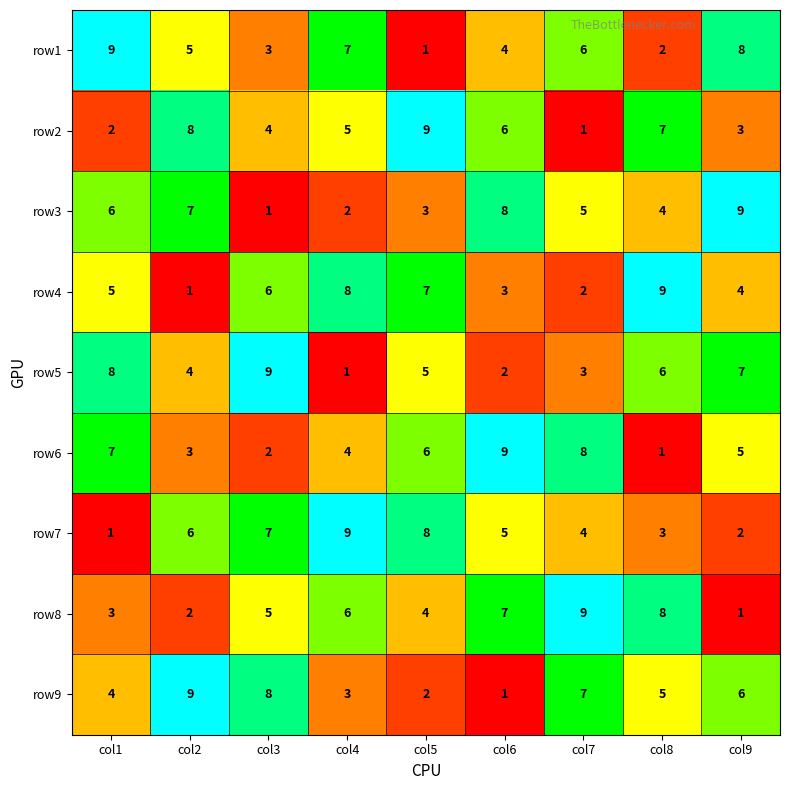

Which series changed the most between col6 and col8?

row6